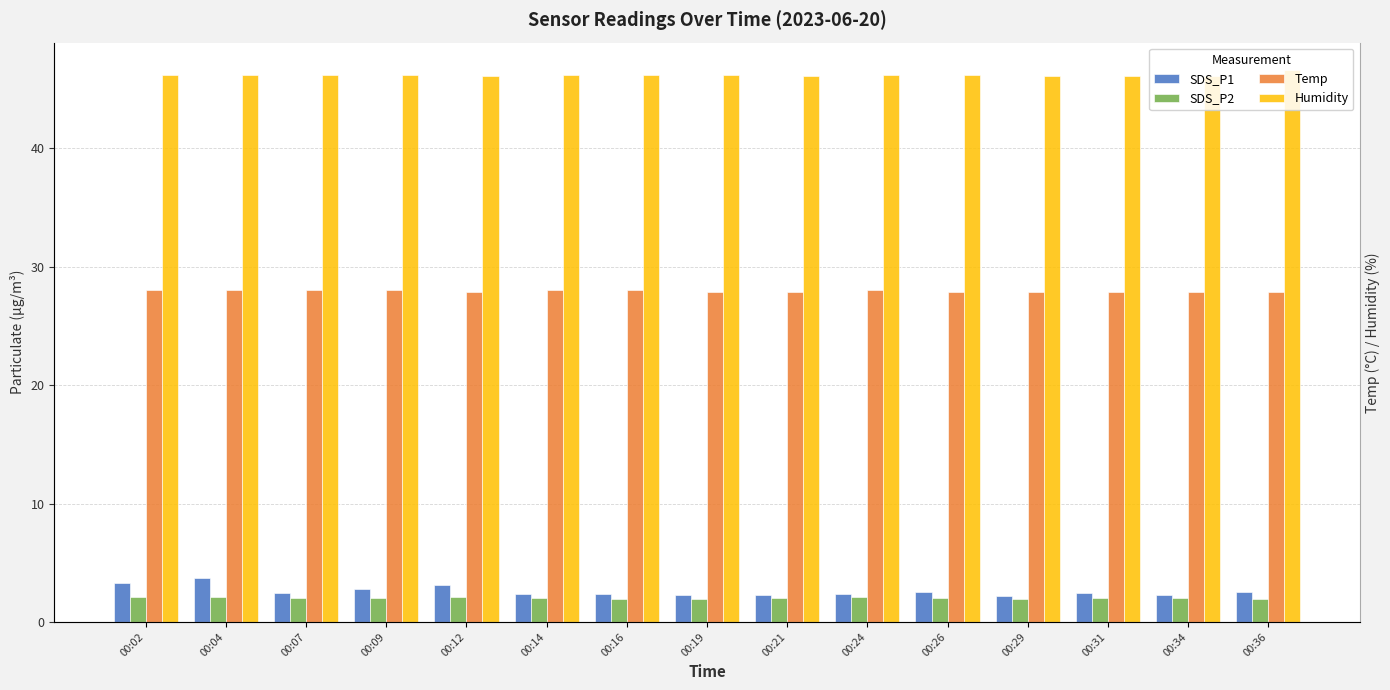

What is the greatest value displayed?

46.6